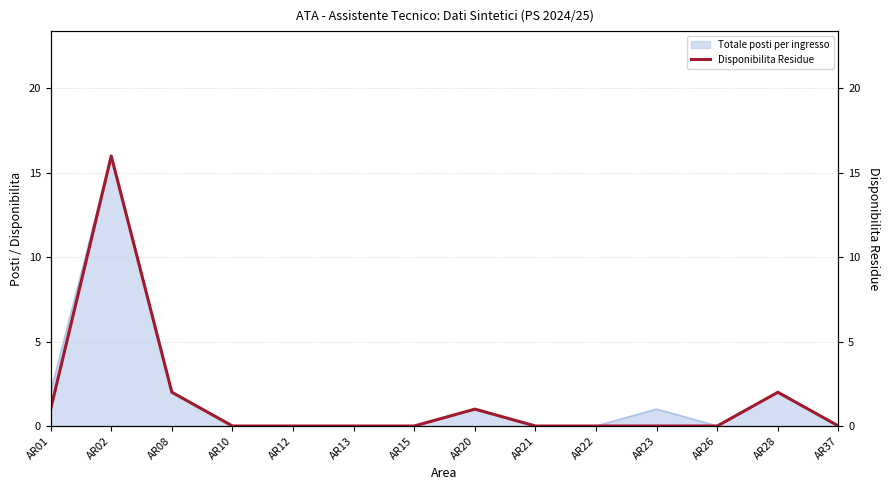

Reading left to right, transcribe all the data shown in this chart.

1	16	2	0	0	0	0	1	0	0	0	0	2	0